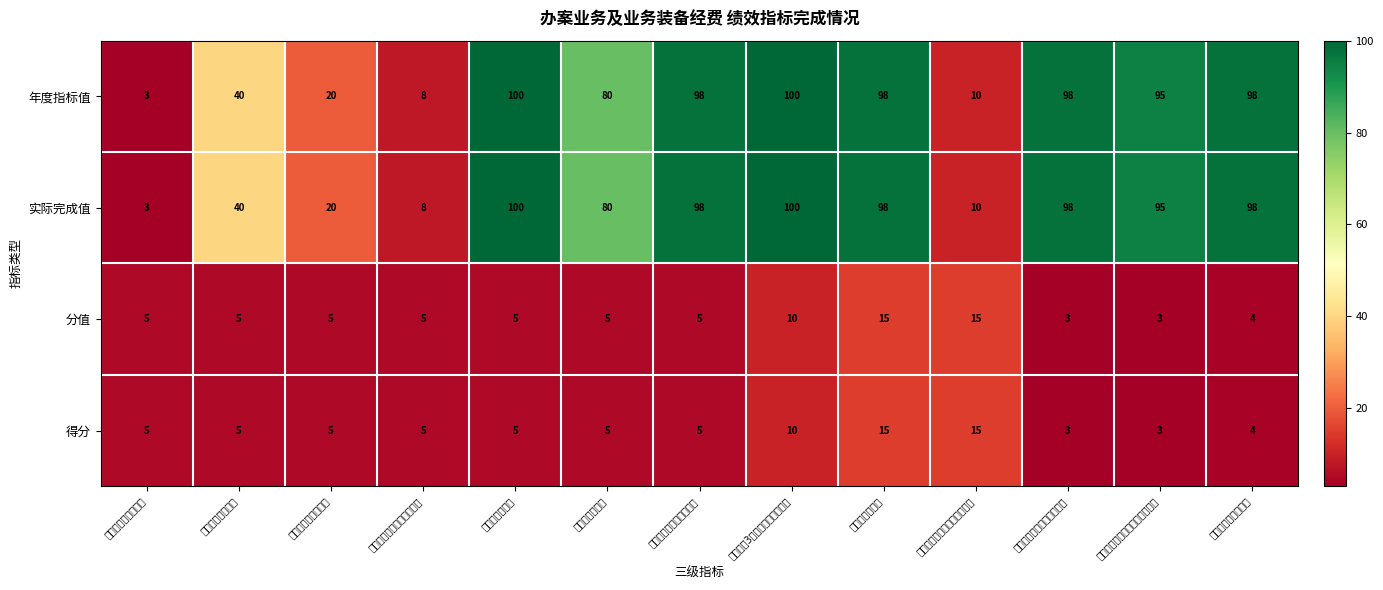

Is the value of 分值 at 认罪认罚适用率 greater than the value of 年度指标值 at 群众来信3个月办理结果答复率?

No